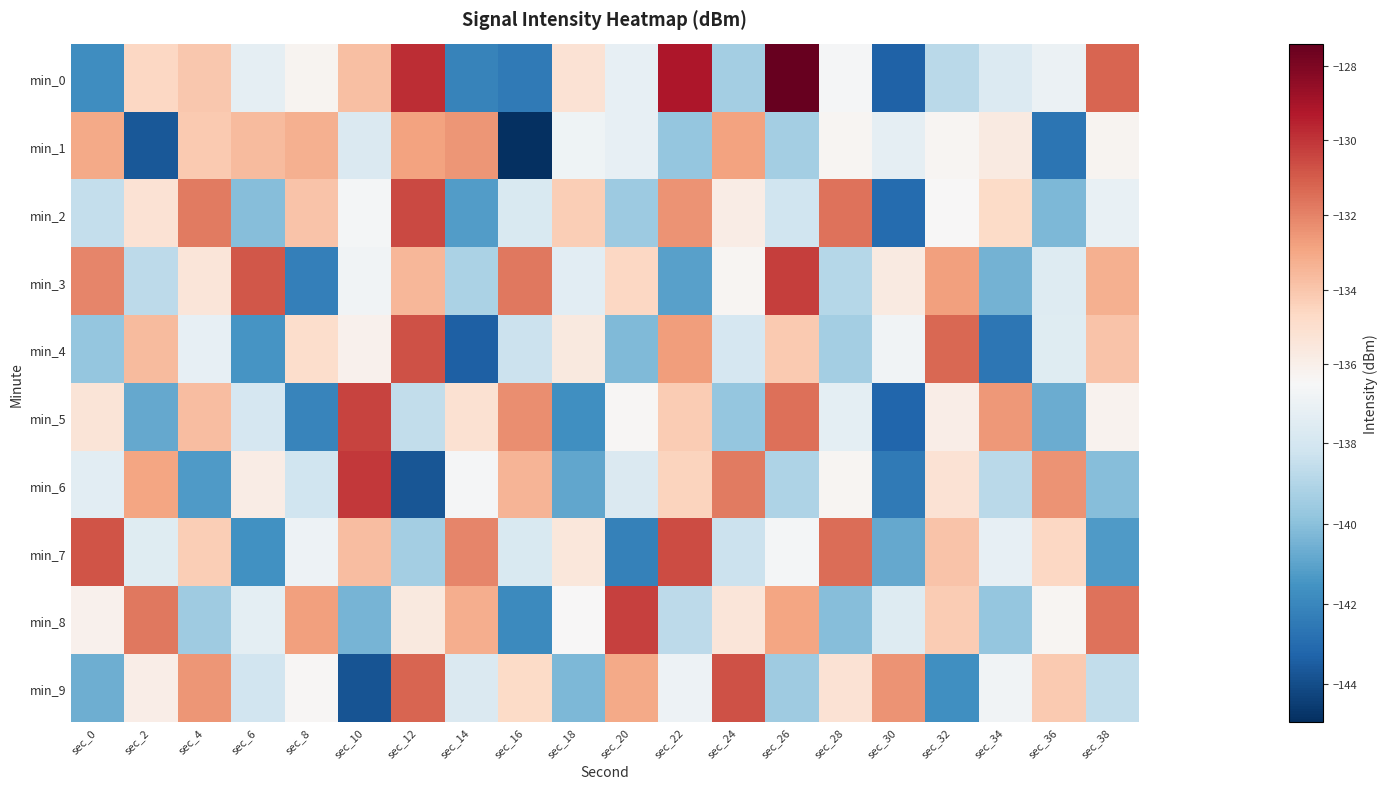

Reading left to right, extract all data points from this chart.

min_0: sec_0=-141.8	sec_2=-134.6	sec_4=-134.1	sec_6=-137.2	sec_8=-136.3	sec_10=-133.7	sec_12=-129.8	sec_14=-142.2	sec_16=-142.4	sec_18=-135.2	sec_20=-137.2	sec_22=-129.2	sec_24=-139.4	sec_26=-127.4	sec_28=-136.6	sec_30=-143.4	sec_32=-138.8	sec_34=-137.7	sec_36=-137.0	sec_38=-131.2
min_1: sec_0=-133.0	sec_2=-143.6	sec_4=-134.2	sec_6=-133.6	sec_8=-133.3	sec_10=-137.7	sec_12=-132.8	sec_14=-132.5	sec_16=-144.9	sec_18=-136.9	sec_20=-137.2	sec_22=-139.8	sec_24=-132.9	sec_26=-139.3	sec_28=-136.3	sec_30=-137.3	sec_32=-136.3	sec_34=-135.7	sec_36=-142.6	sec_38=-136.3
min_2: sec_0=-138.5	sec_2=-135.2	sec_4=-131.8	sec_6=-140.1	sec_8=-133.9	sec_10=-136.7	sec_12=-130.5	sec_14=-141.2	sec_16=-137.8	sec_18=-134.3	sec_20=-139.6	sec_22=-132.4	sec_24=-135.8	sec_26=-138.2	sec_28=-131.6	sec_30=-143.0	sec_32=-136.5	sec_34=-134.8	sec_36=-140.3	sec_38=-137.1
min_3: sec_0=-132.1	sec_2=-138.7	sec_4=-135.4	sec_6=-130.9	sec_8=-142.3	sec_10=-136.8	sec_12=-133.5	sec_14=-139.2	sec_16=-131.7	sec_18=-137.4	sec_20=-134.6	sec_22=-141.1	sec_24=-136.3	sec_26=-130.2	sec_28=-138.9	sec_30=-135.7	sec_32=-132.8	sec_34=-140.5	sec_36=-137.6	sec_38=-133.3
min_4: sec_0=-139.8	sec_2=-133.6	sec_4=-137.2	sec_6=-141.5	sec_8=-134.9	sec_10=-136.1	sec_12=-130.7	sec_14=-143.4	sec_16=-138.3	sec_18=-135.6	sec_20=-140.2	sec_22=-132.7	sec_24=-137.9	sec_26=-134.1	sec_28=-139.4	sec_30=-136.8	sec_32=-131.3	sec_34=-142.6	sec_36=-137.5	sec_38=-133.9
min_5: sec_0=-135.3	sec_2=-140.8	sec_4=-133.7	sec_6=-137.9	sec_8=-142.1	sec_10=-130.4	sec_12=-138.6	sec_14=-135.1	sec_16=-132.3	sec_18=-141.7	sec_20=-136.4	sec_22=-134.2	sec_24=-139.8	sec_26=-131.5	sec_28=-137.3	sec_30=-143.2	sec_32=-135.9	sec_34=-132.6	sec_36=-140.7	sec_38=-136.2
min_6: sec_0=-137.4	sec_2=-132.9	sec_4=-141.3	sec_6=-135.8	sec_8=-138.2	sec_10=-130.1	sec_12=-143.7	sec_14=-136.6	sec_16=-133.4	sec_18=-140.9	sec_20=-137.7	sec_22=-134.5	sec_24=-131.8	sec_26=-139.1	sec_28=-136.3	sec_30=-142.5	sec_32=-135.2	sec_34=-138.8	sec_36=-132.4	sec_38=-140.1
min_7: sec_0=-130.8	sec_2=-137.5	sec_4=-134.3	sec_6=-141.6	sec_8=-136.9	sec_10=-133.7	sec_12=-139.4	sec_14=-132.1	sec_16=-137.8	sec_18=-135.5	sec_20=-142.2	sec_22=-130.6	sec_24=-138.3	sec_26=-136.7	sec_28=-131.4	sec_30=-140.8	sec_32=-133.9	sec_34=-137.2	sec_36=-134.6	sec_38=-141.3
min_8: sec_0=-136.1	sec_2=-131.7	sec_4=-139.5	sec_6=-137.3	sec_8=-132.8	sec_10=-140.4	sec_12=-135.6	sec_14=-133.2	sec_16=-141.9	sec_18=-136.5	sec_20=-130.3	sec_22=-138.7	sec_24=-135.4	sec_26=-132.9	sec_28=-140.1	sec_30=-137.6	sec_32=-134.2	sec_34=-139.8	sec_36=-136.3	sec_38=-131.6
min_9: sec_0=-140.6	sec_2=-135.9	sec_4=-132.5	sec_6=-138.1	sec_8=-136.4	sec_10=-143.8	sec_12=-131.2	sec_14=-137.7	sec_16=-134.8	sec_18=-140.3	sec_20=-133.1	sec_22=-136.9	sec_24=-130.7	sec_26=-139.5	sec_28=-135.2	sec_30=-132.4	sec_32=-141.7	sec_34=-136.8	sec_36=-134.1	sec_38=-138.6